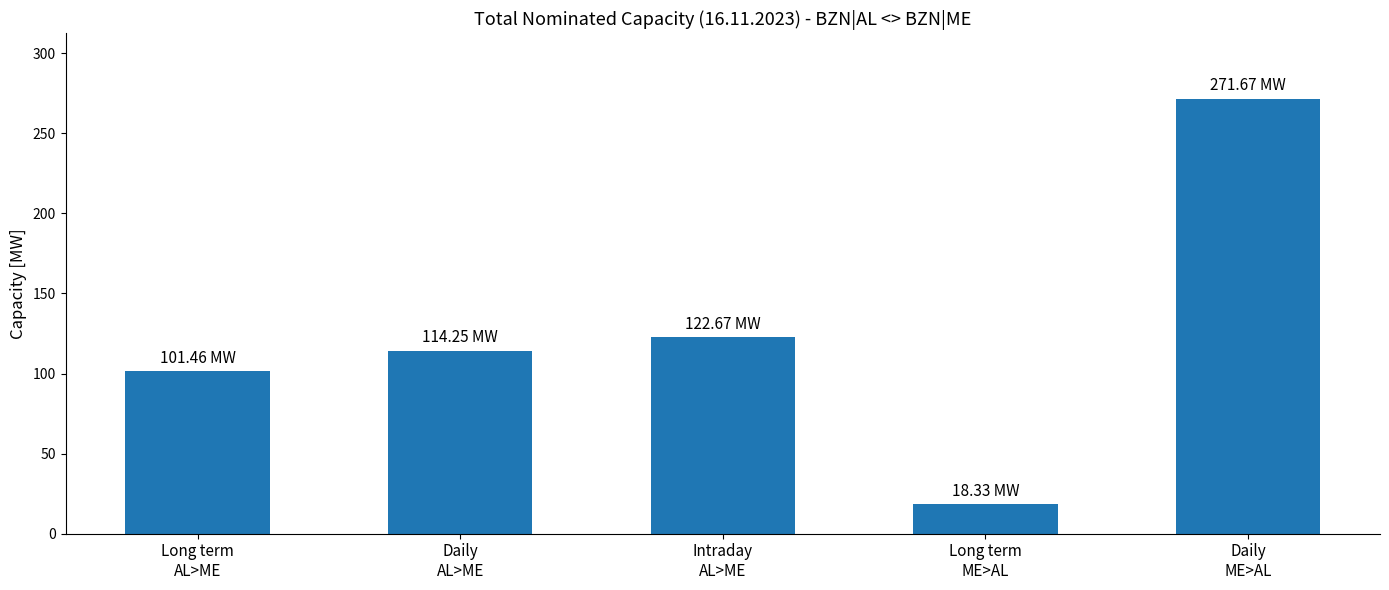

What is the difference between the maximum and minimum values?

253.3